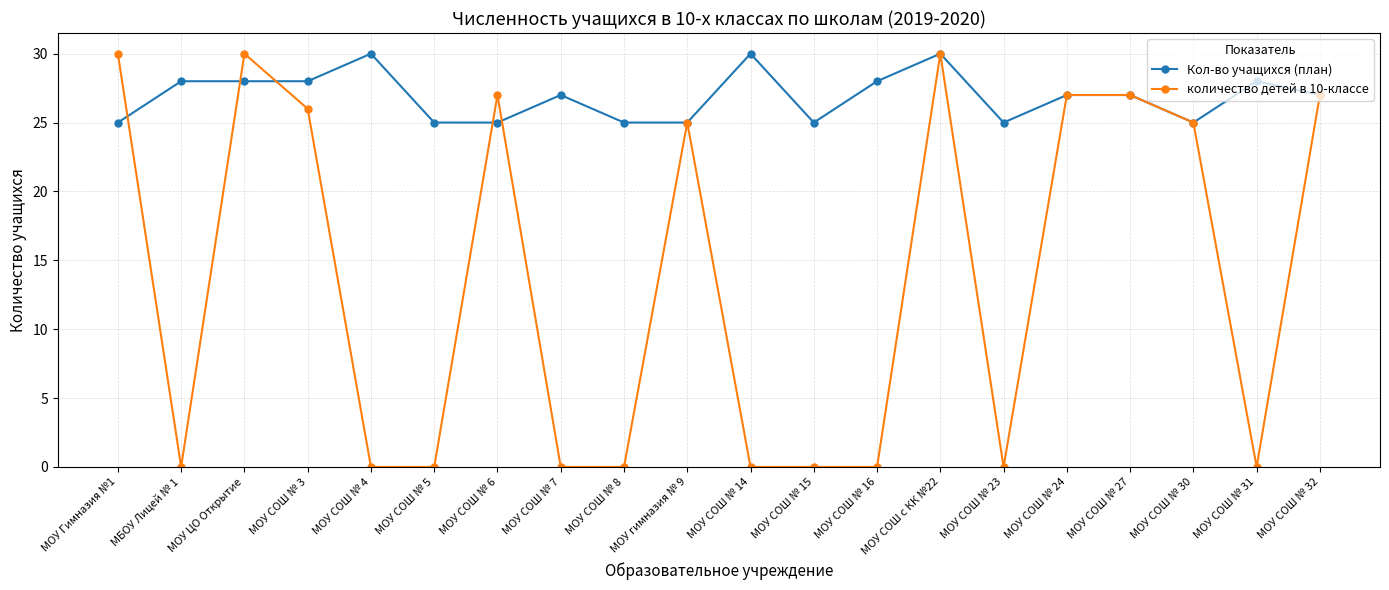

True or false: количество детей в 10-классе and Кол-во учащихся (план) cross at least once.

True